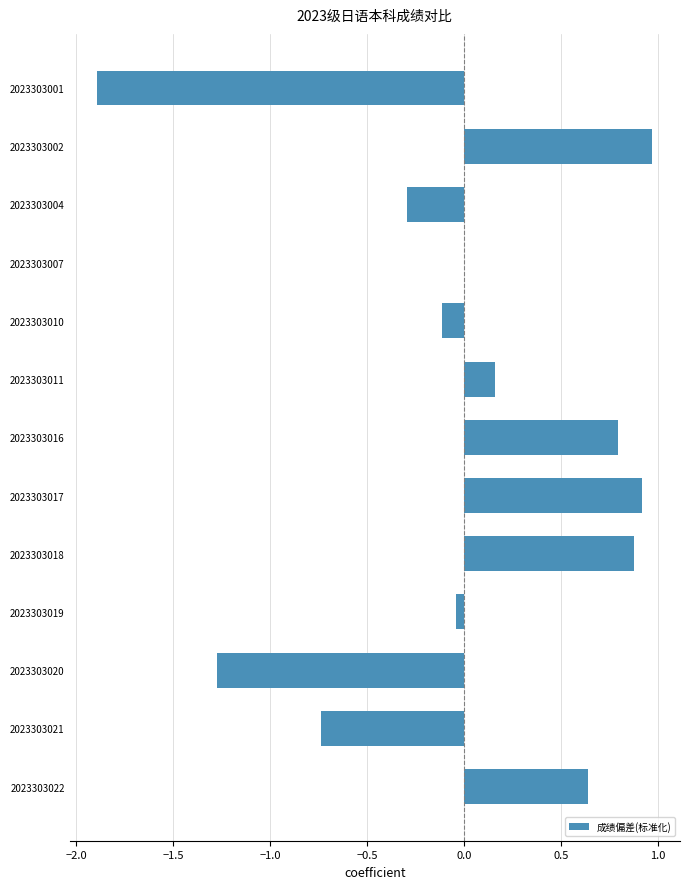

At which label is the value closest to 0?

2023303007